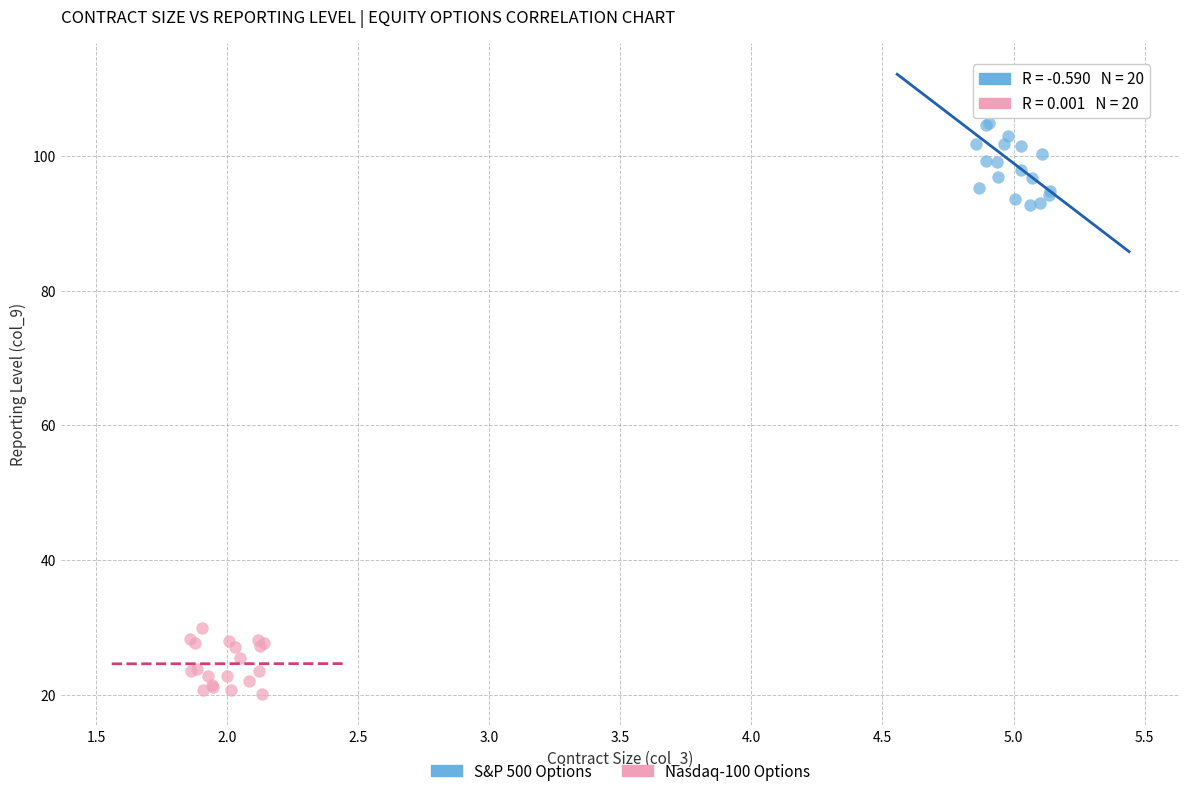

Which series has the largest Y range (max minus min)?

S&P 500 Options